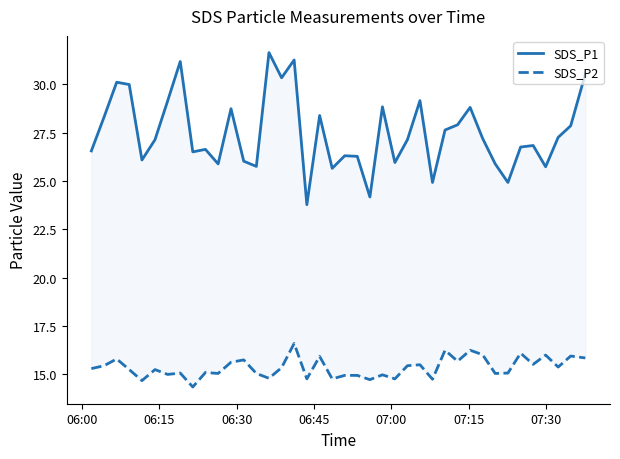

What is the difference between the second highest and minimum values in the SDS_P2 series?

1.9